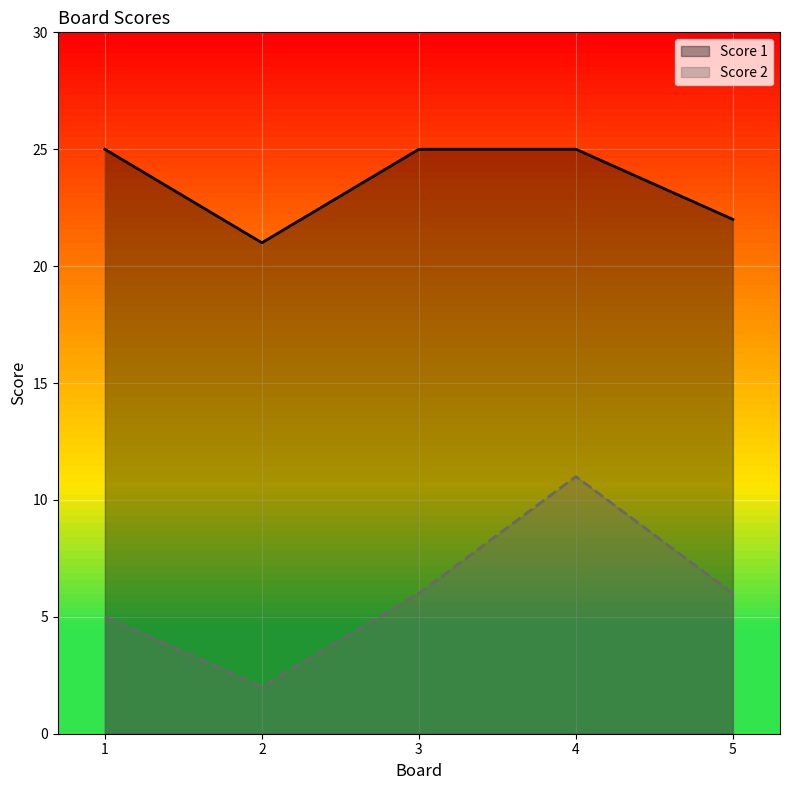

At which category does Score 2 reach its first local valley?

2